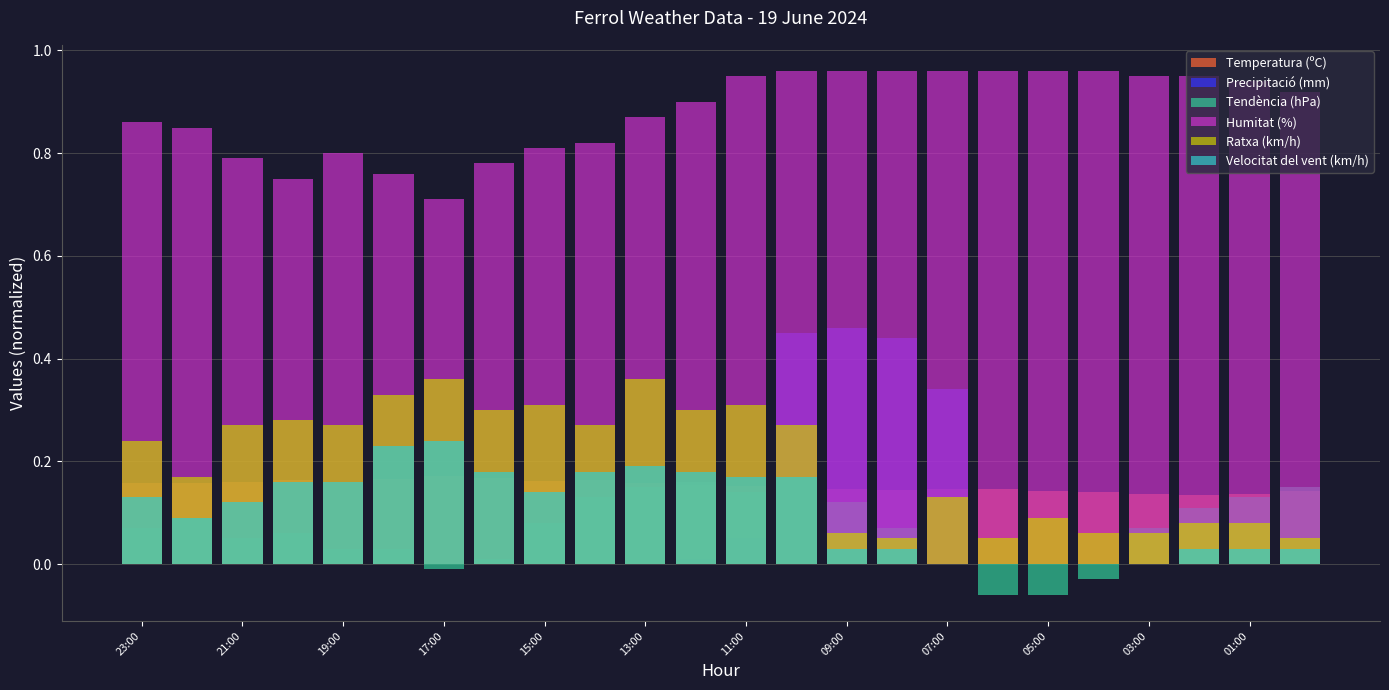

What position from the left is 17:00?

7